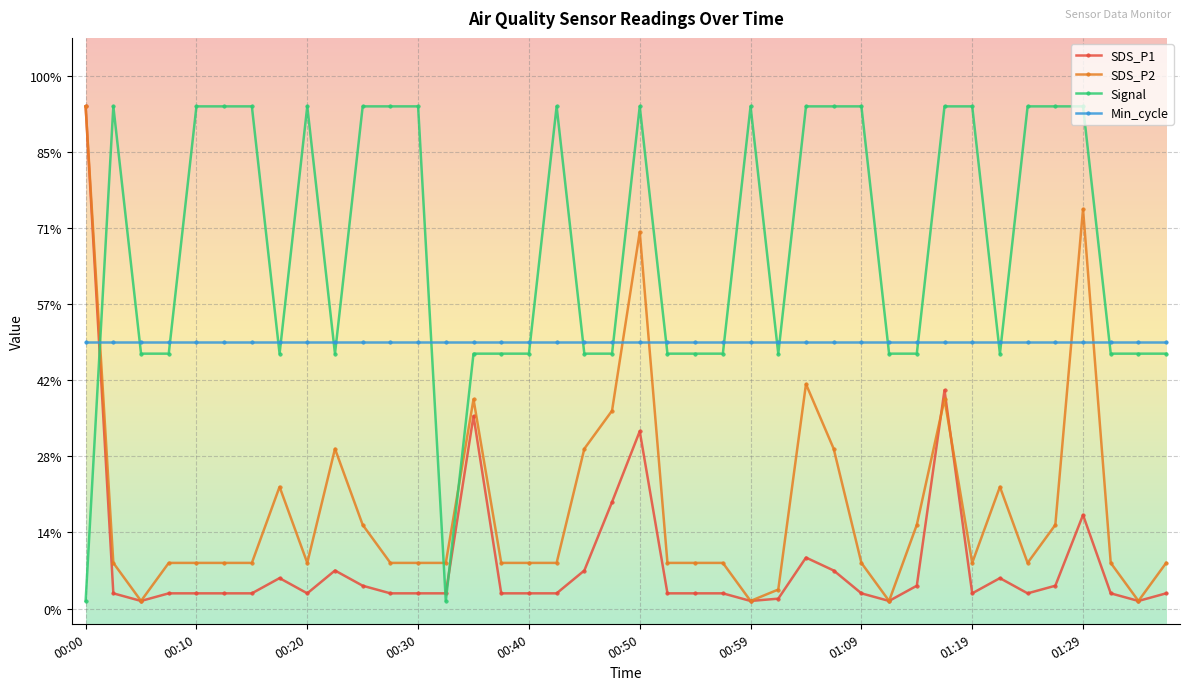

Between which two adjacent categories do SDS_P2 and Signal first intersect?

00:00 and 00:03